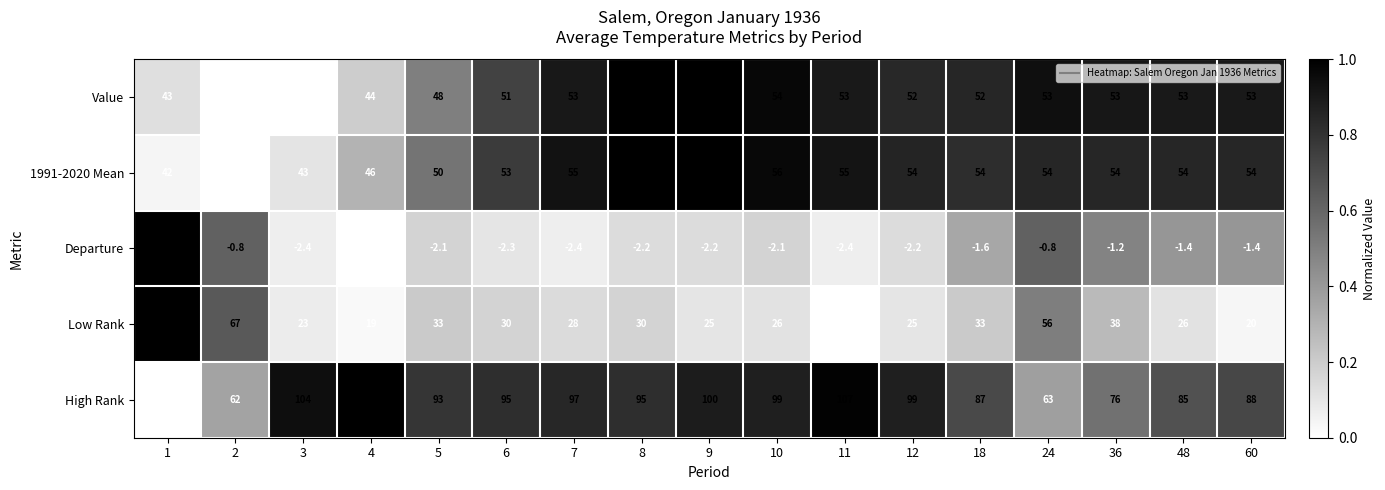

At which category is the sum across all series the highest?

10